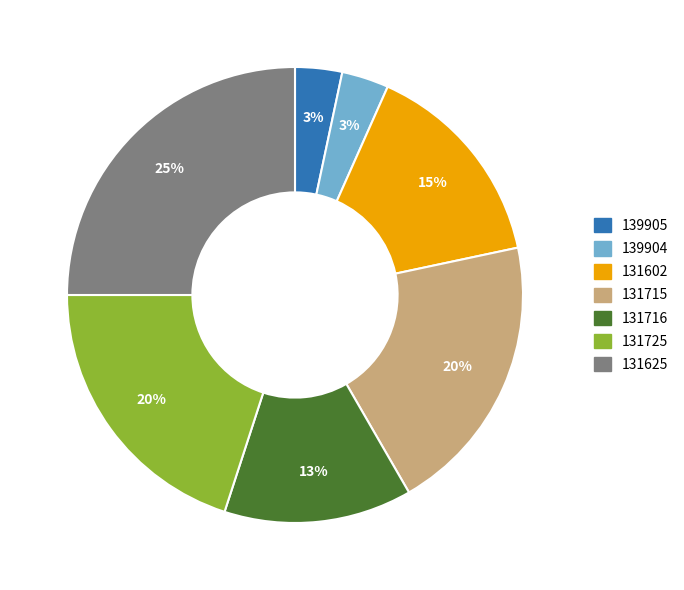

How many slices are in this pie chart?

7